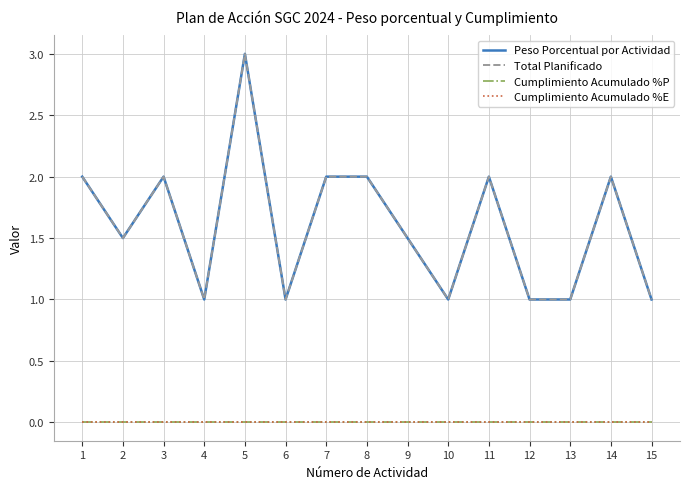

Which label corresponds to the largest value in the chart?

5